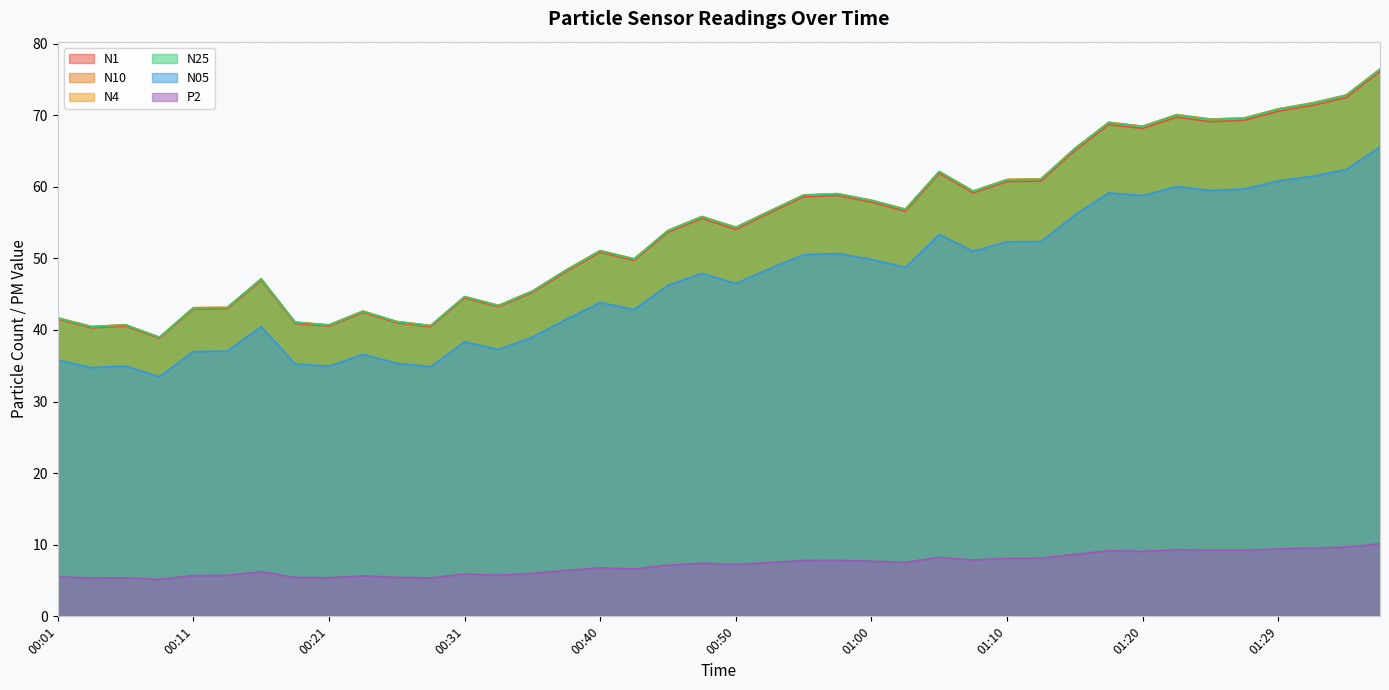

What is the spread (max minus min) of values at 00:36?

39.4